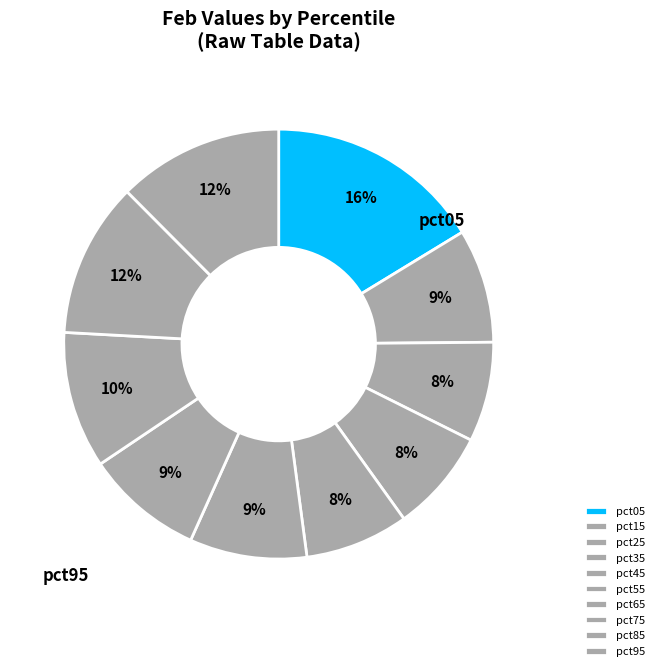

To the nearest percent, what percentage of the pie is pct75?

10%